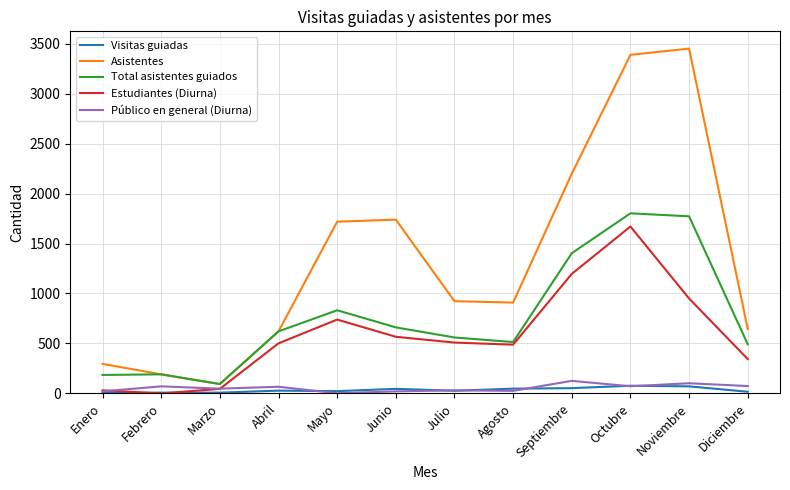

Which category has the highest value in the Total asistentes guiados series?

Octubre